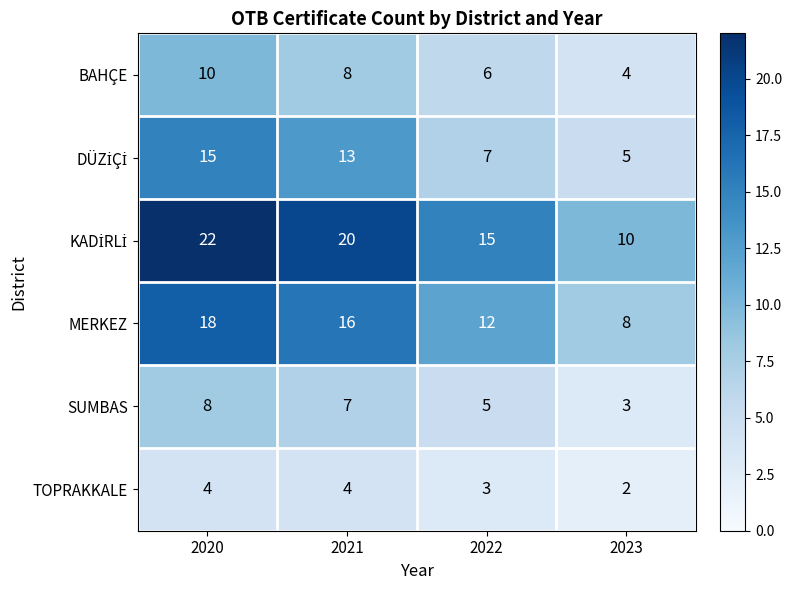

What is the spread (max minus min) of values at 2023?

8